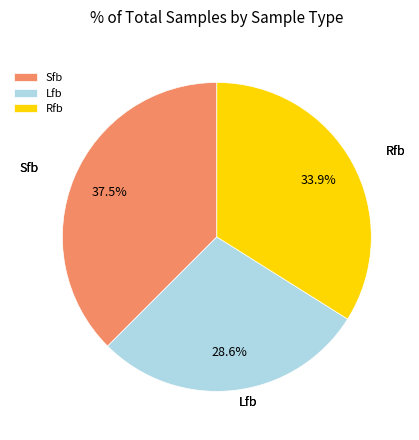

Count the number of slices in the pie.

3